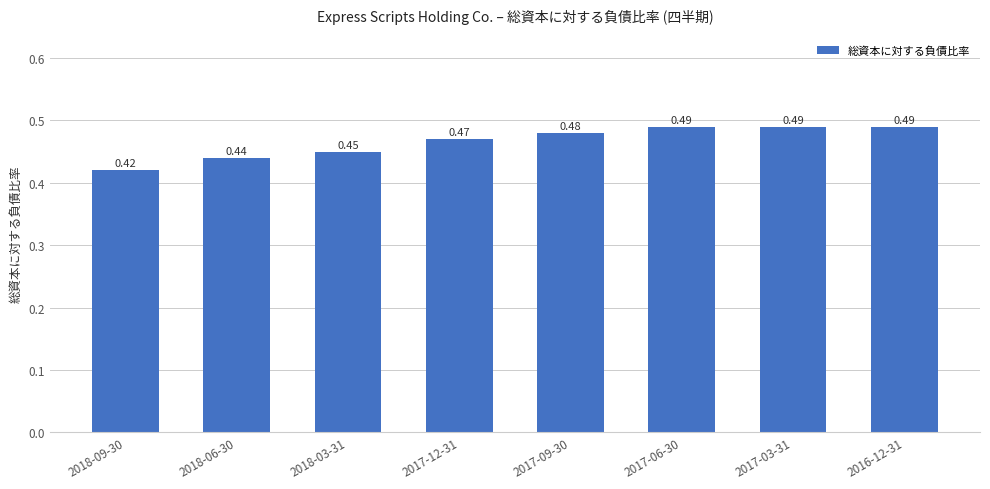

Which has a higher value, 2017-09-30 or 2018-09-30?

2017-09-30